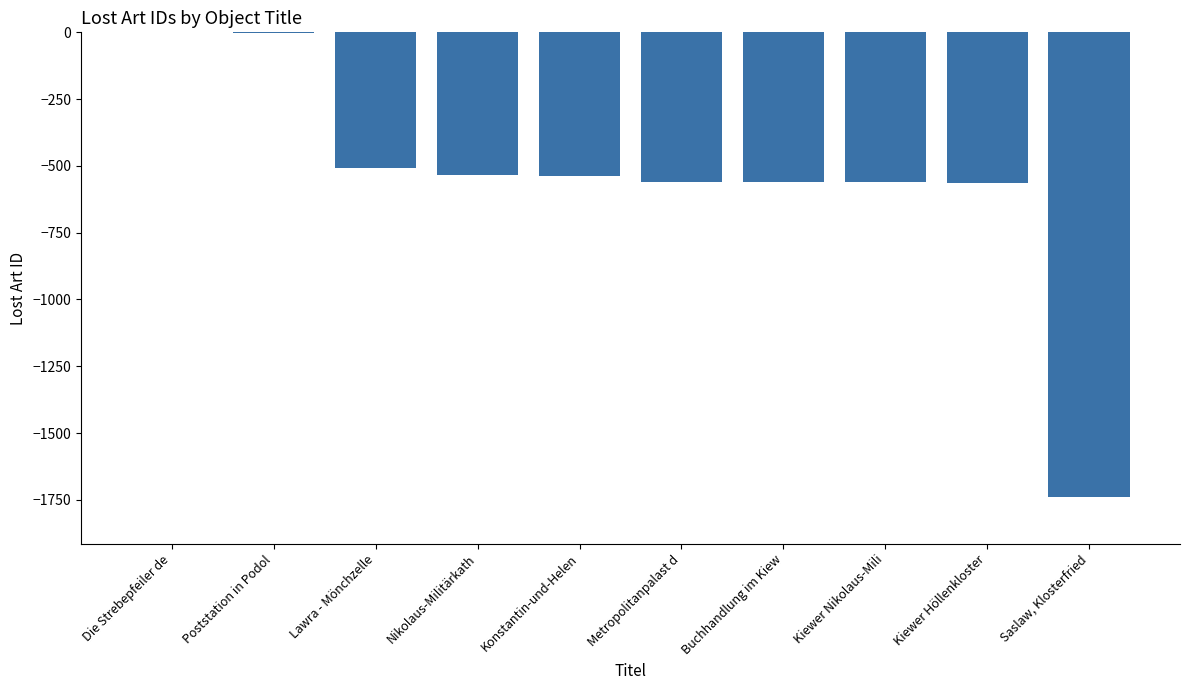

Are the bars horizontal?

No